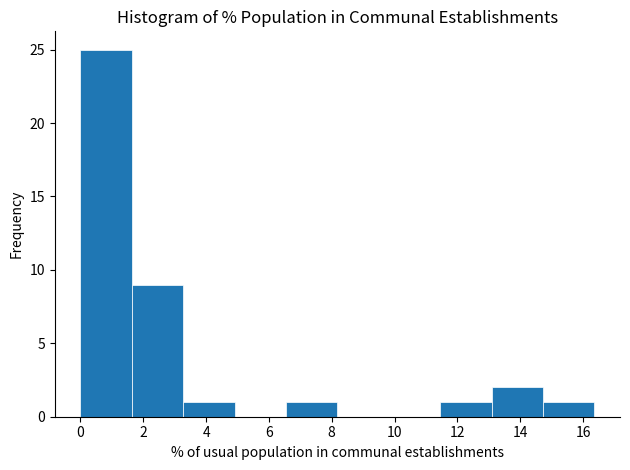

Over which range of the x-axis is the bar tallest?

0.0 to 1.6